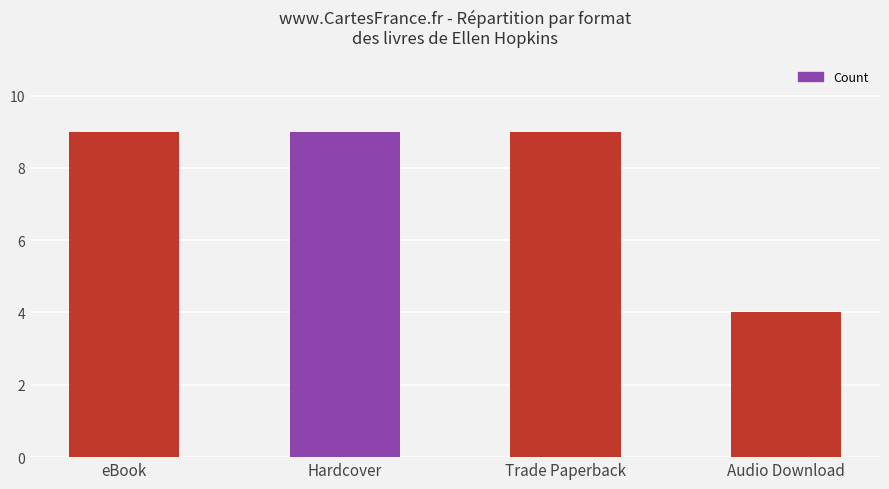

What is the maximum value shown in the chart?

9